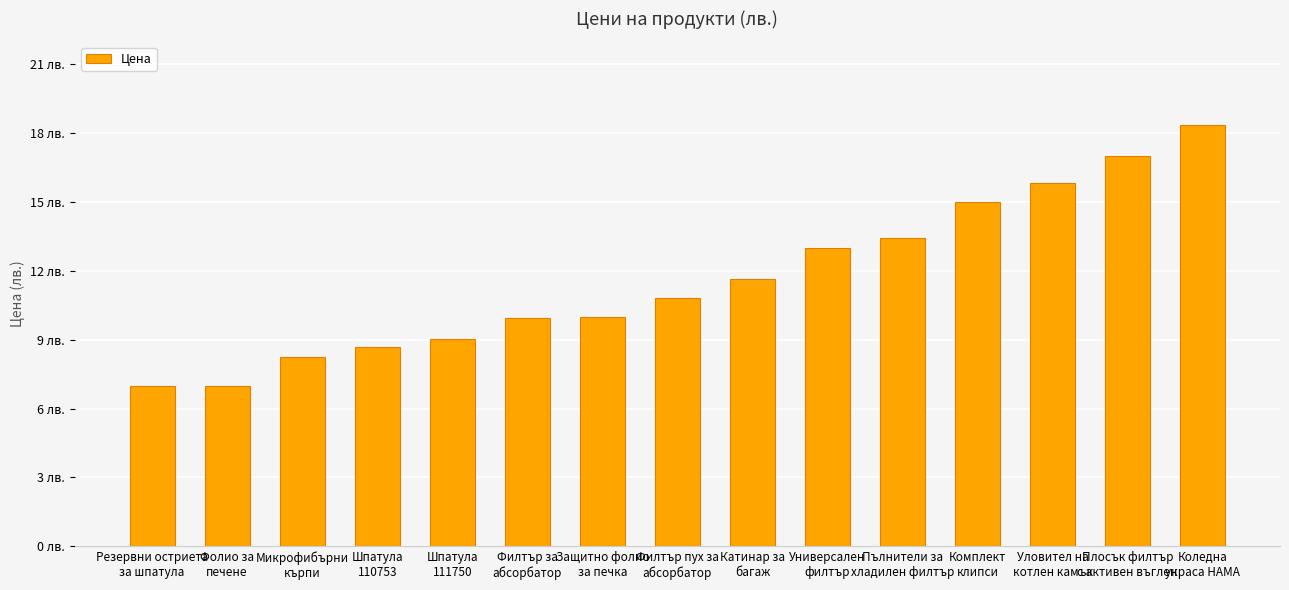

At which label does the data first exceed 10?

Филтър пух за
абсорбатор